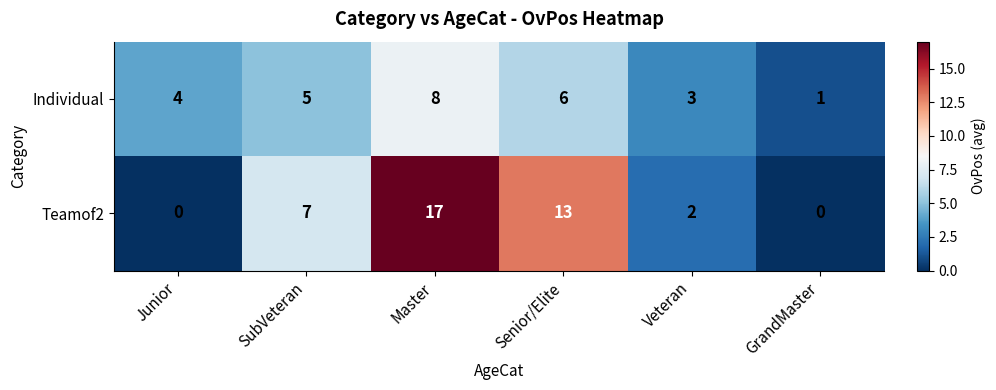

How many Teamof2 values are between 0 and 13?

5